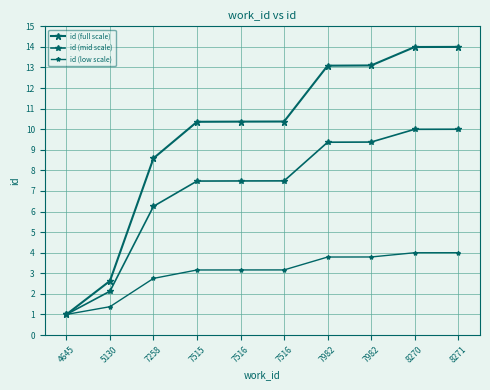

At how many categories does at least one series exceed 10?

7